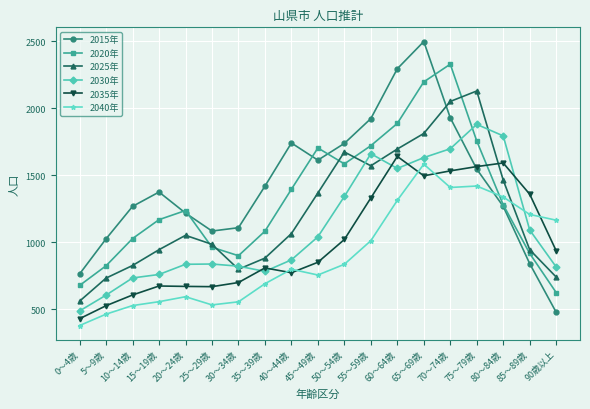

What are all the series names shown in the legend?

2015年, 2020年, 2025年, 2030年, 2035年, 2040年